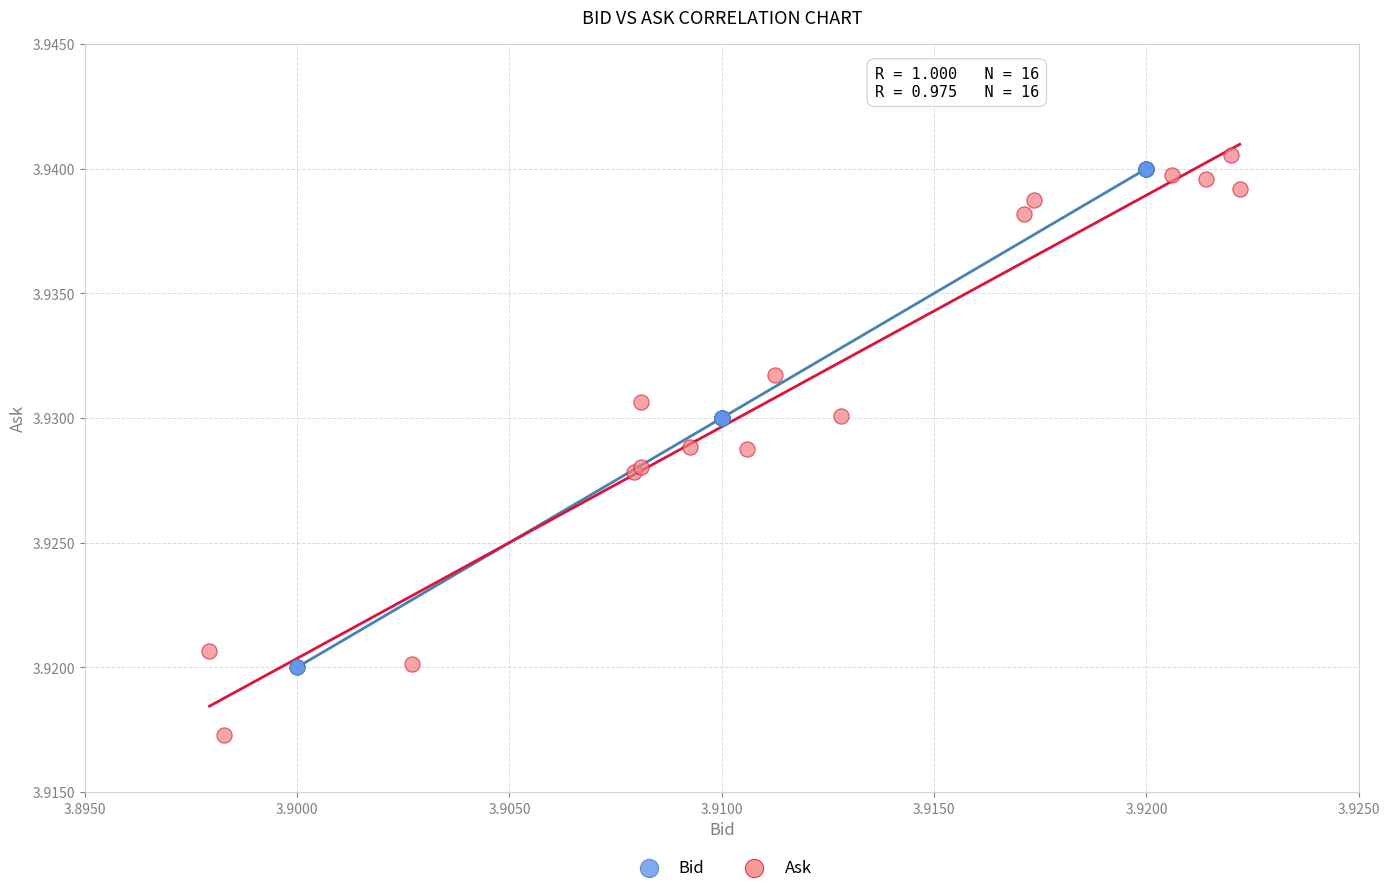

Which series has the widest spread of Y values?

Ask